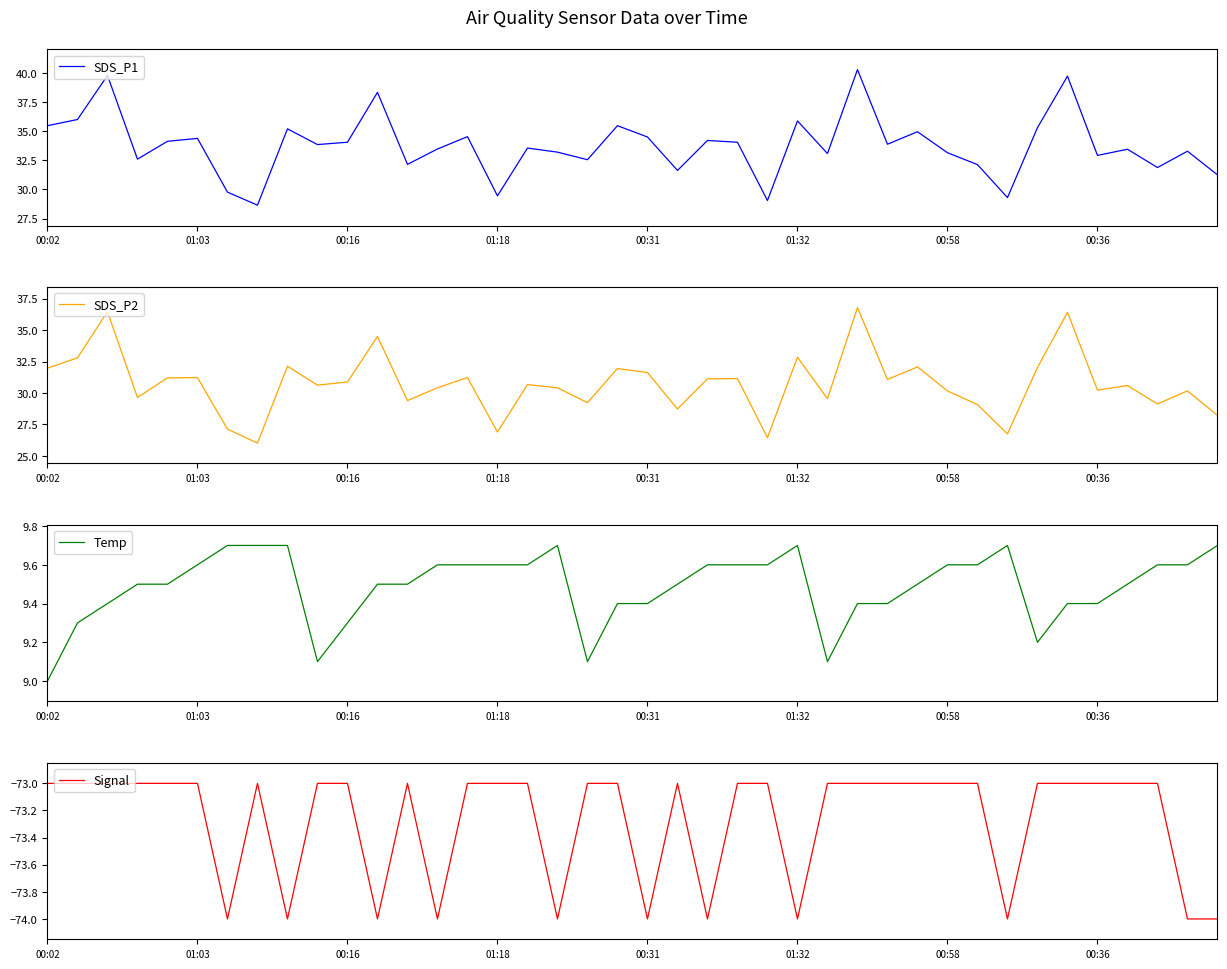

What is the average value of the Signal series?

-73.3